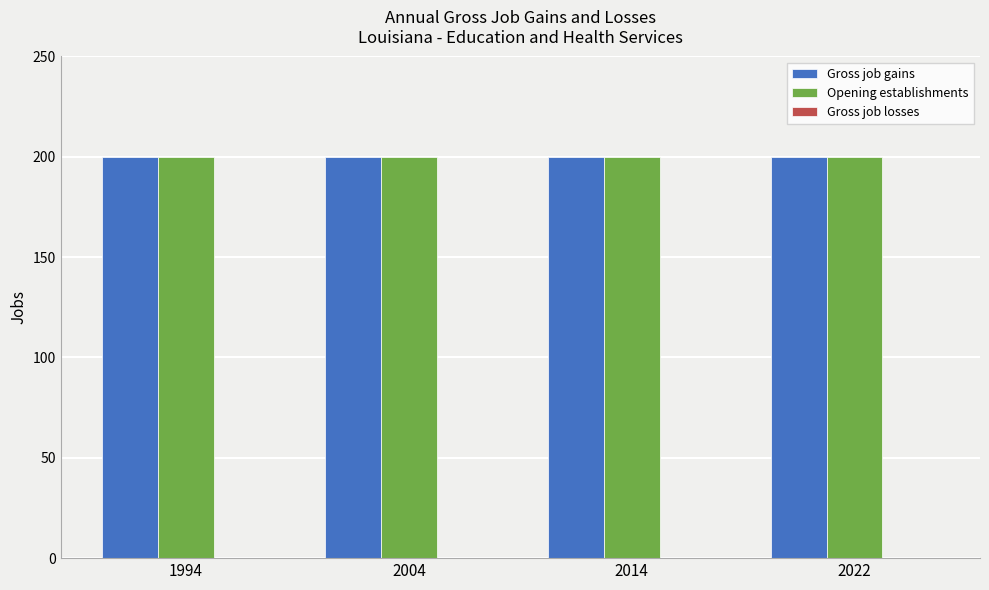

How many categories are shown in the chart?

4